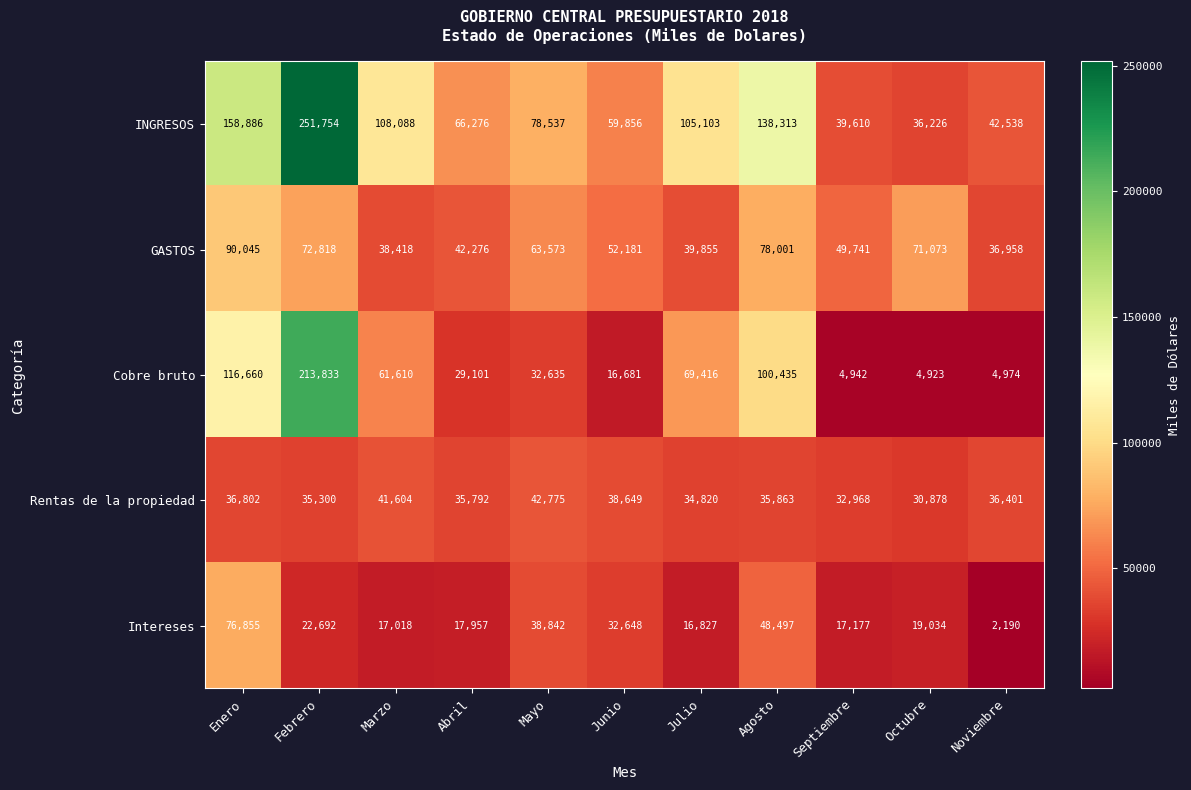

The value of Intereses at Julio is 16827. True or false?

True